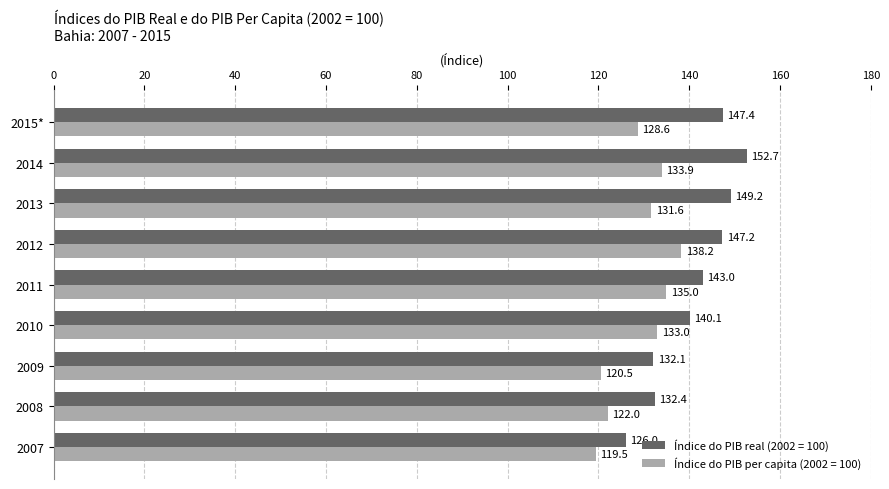

What is the difference between the highest and lowest values at 2015*?

18.8